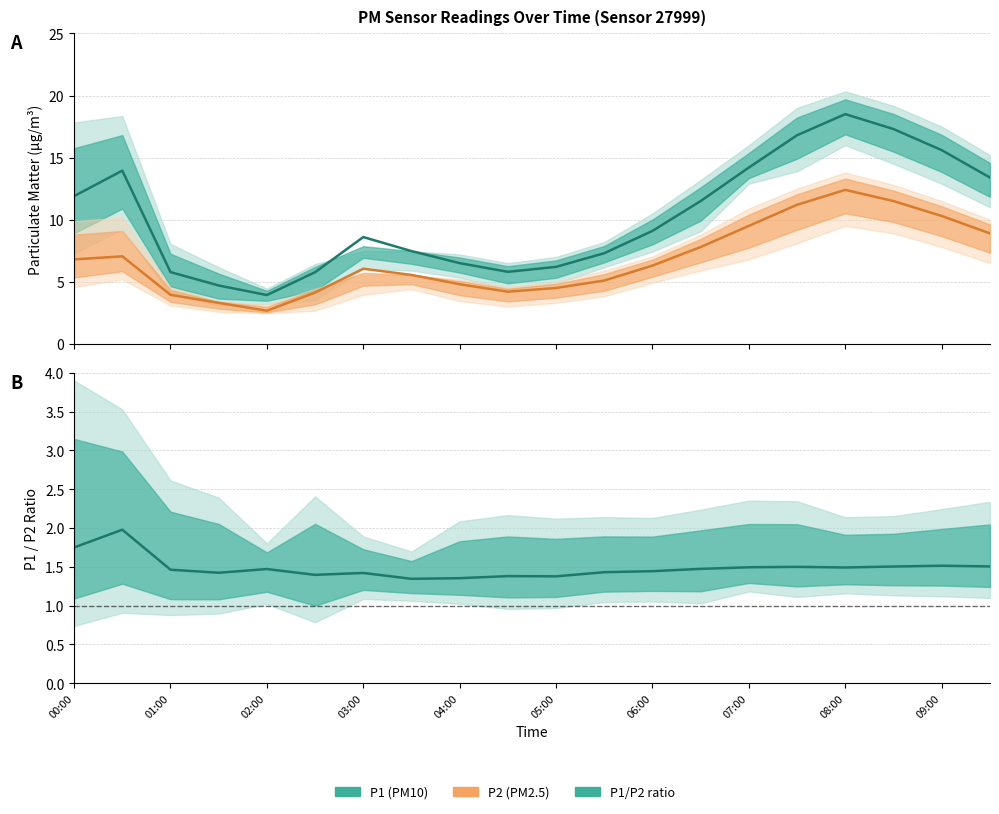

True or false: P2 (PM2.5) and P1 (PM10) intersect in this chart.

False